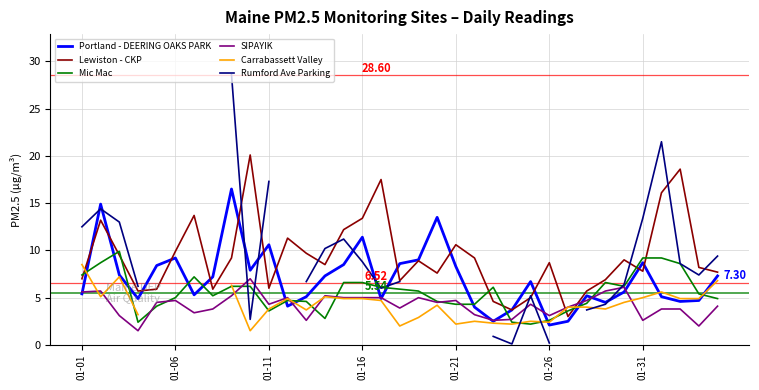

True or false: Carrabassett Valley has a value of 2.2 at 01-21.

True